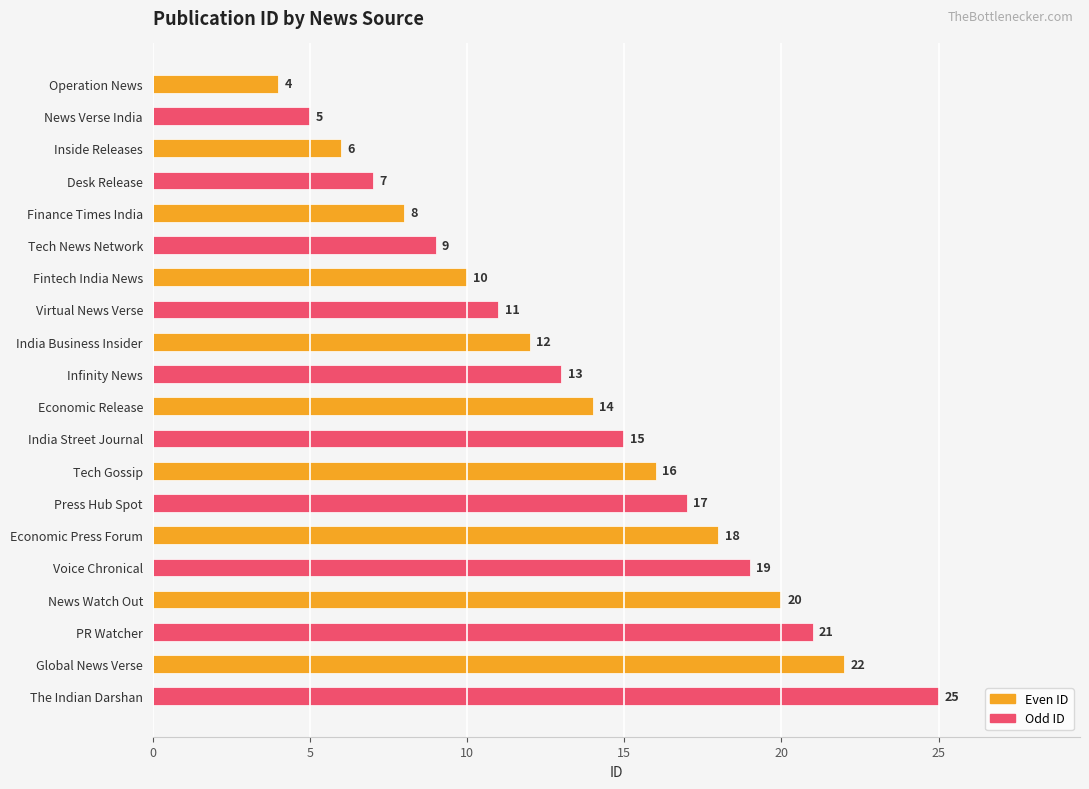

How many data points in Even ID are less than 14?

5